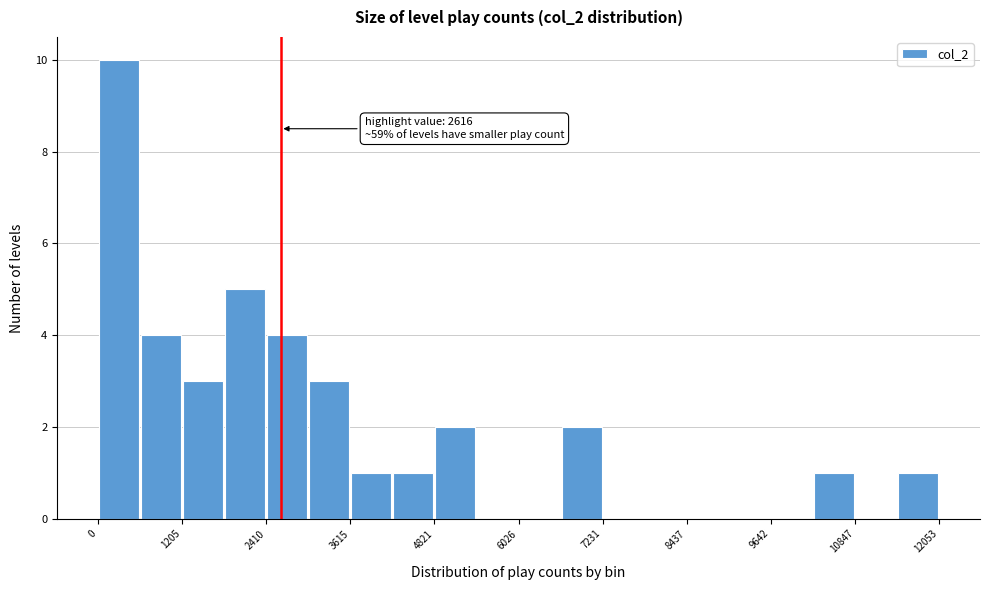

Read against the x-axis, roughly where is the centre of the tallest bar?

400